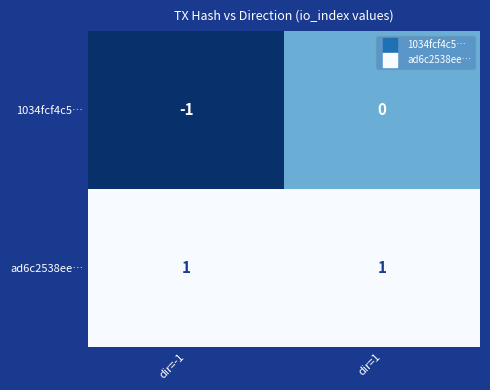

Reading left to right, list all the values displayed in this chart.

1034fcf4c5…: -1	0
ad6c2538ee…: 1	1